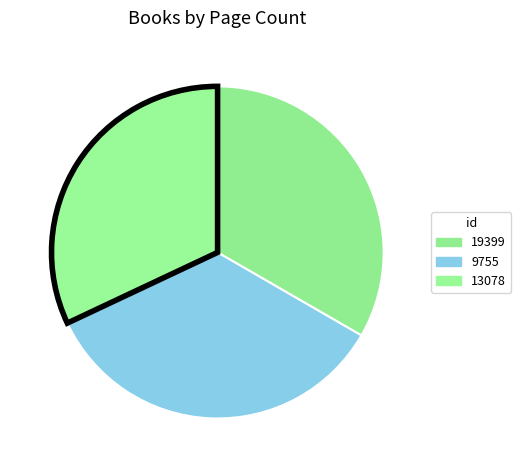

Count the number of slices in the pie.

3